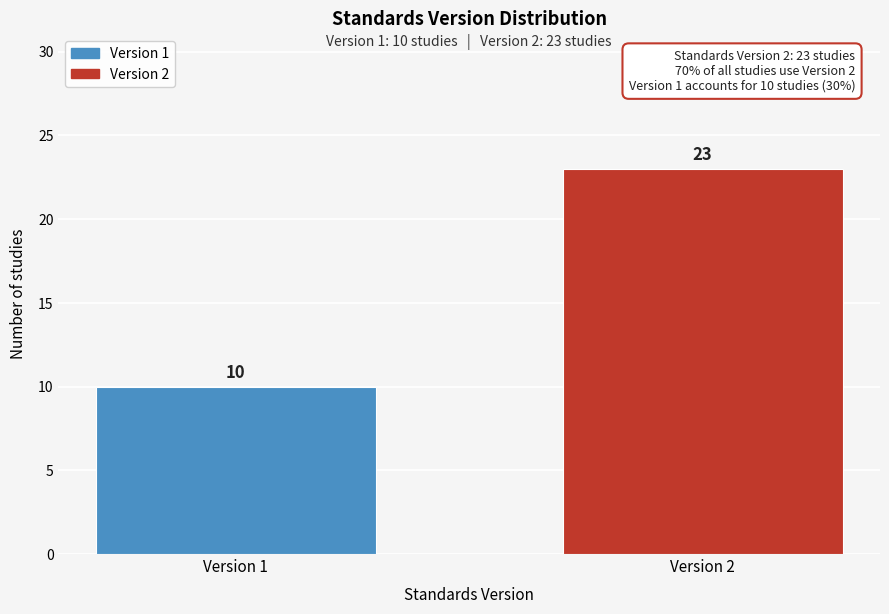

Reading left to right, transcribe all the data shown in this chart.

Version 1=10	Version 2=23